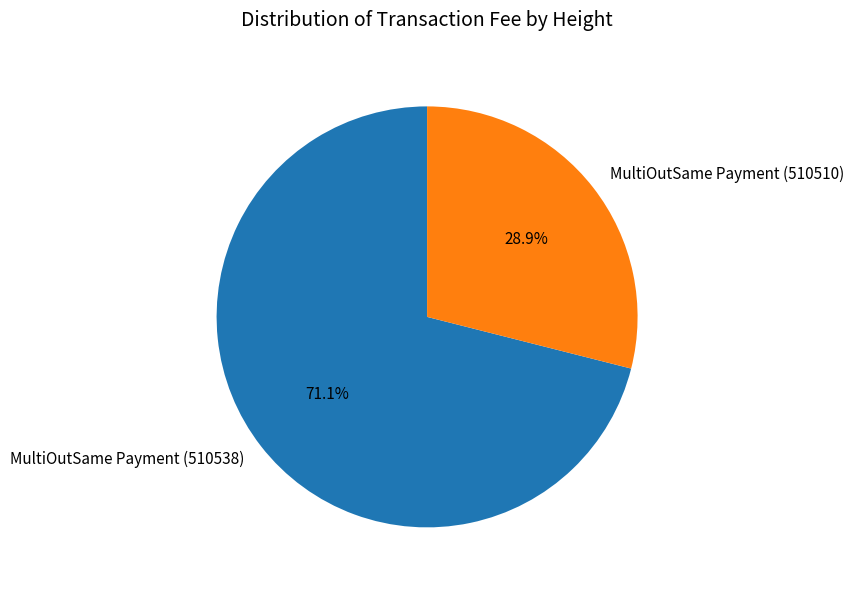

Which slice is the largest?

MultiOutSame Payment (510538)